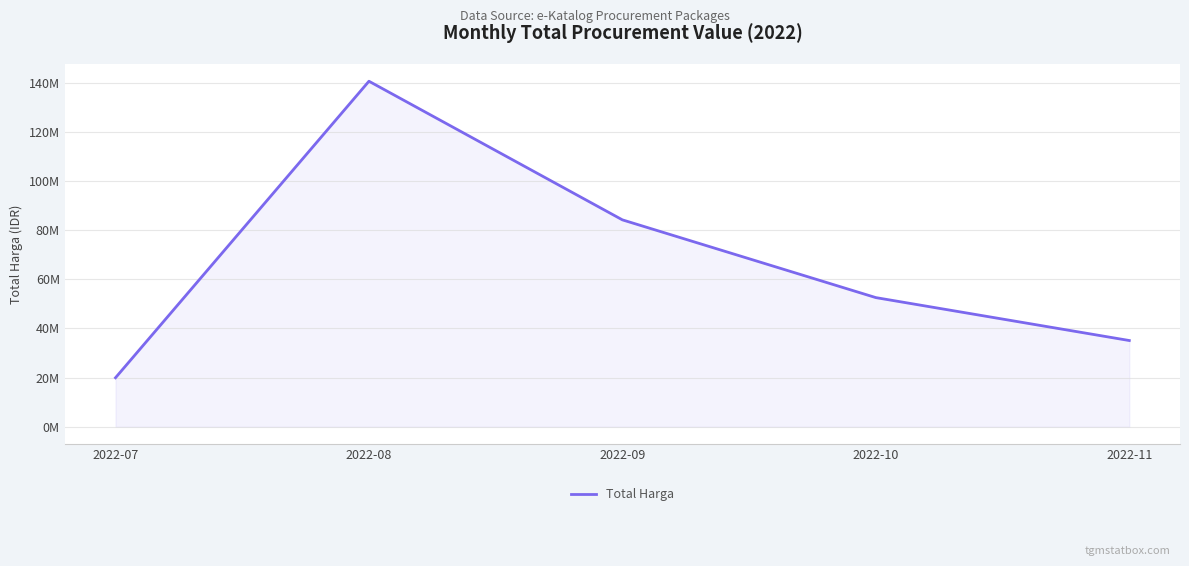

What is the difference between the values at 2022-07 and 2022-09?

64209333